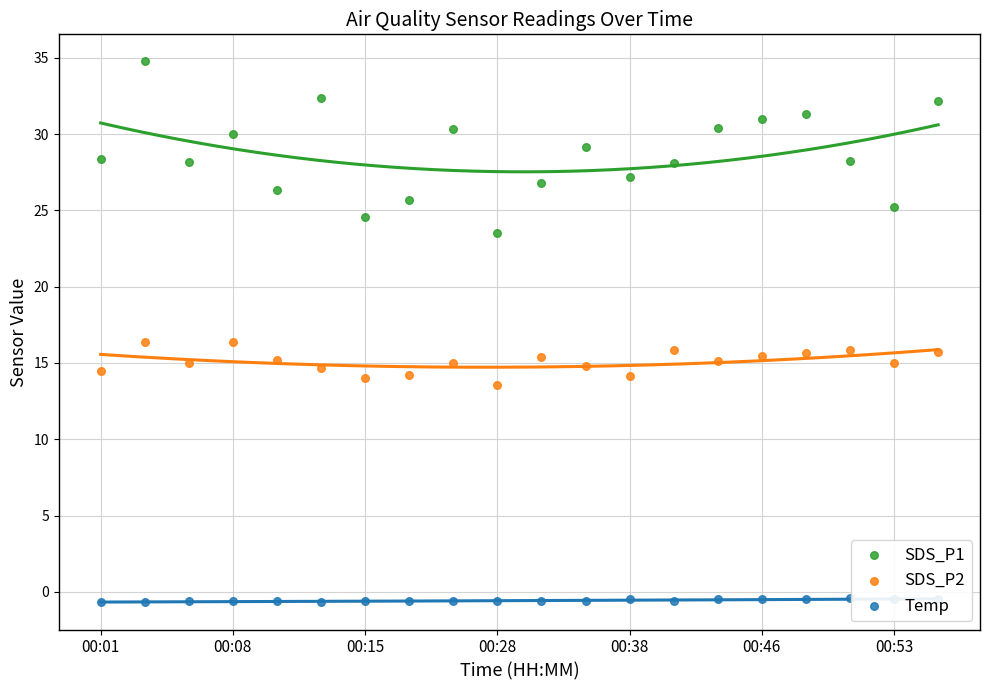

What are all the series names shown in the legend?

SDS_P1, SDS_P2, Temp